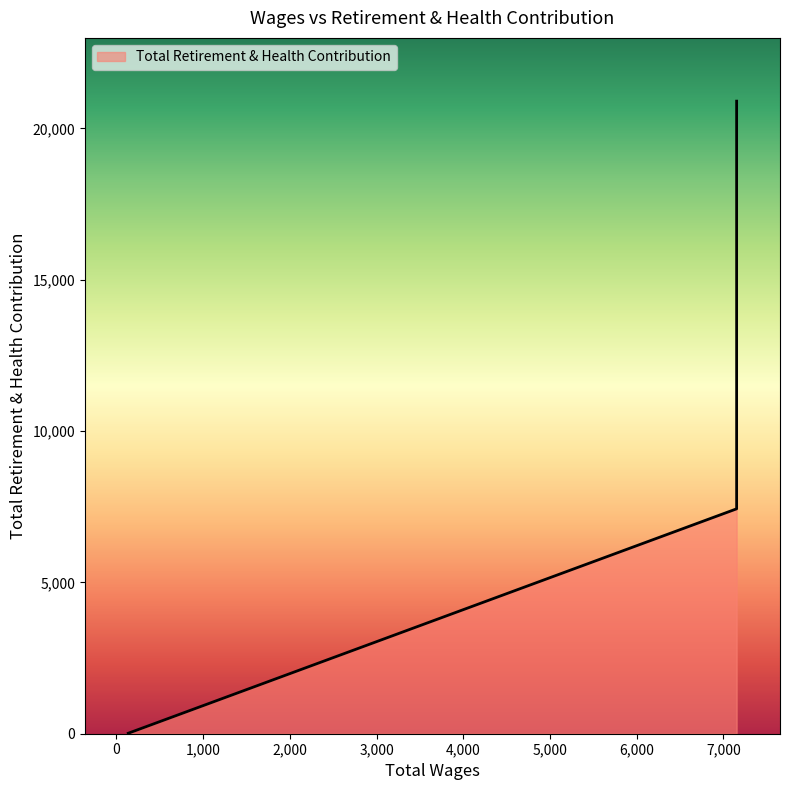

What is the greatest value displayed?

20898